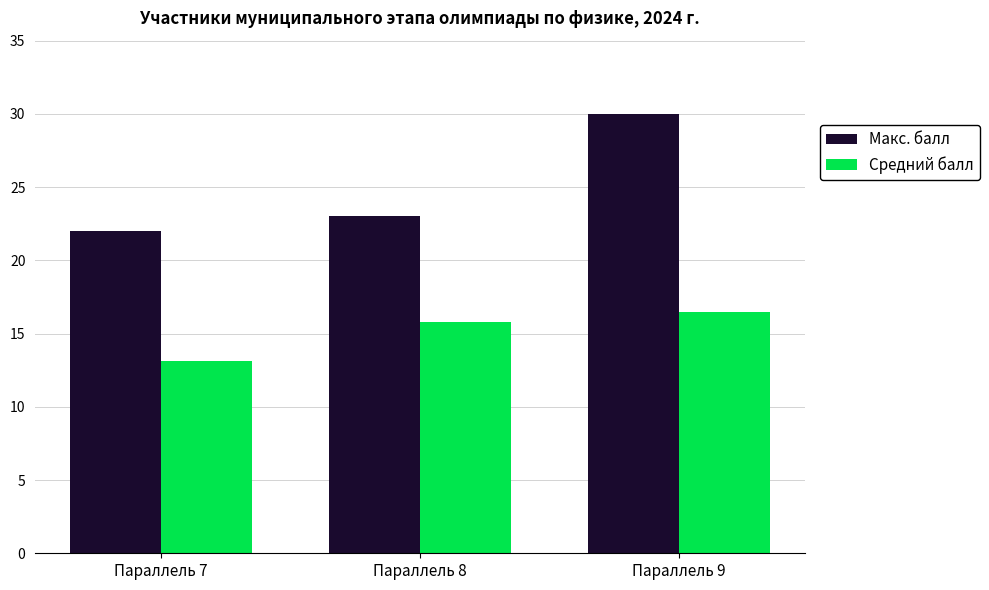

What is the sum of all Средний балл values?

45.4